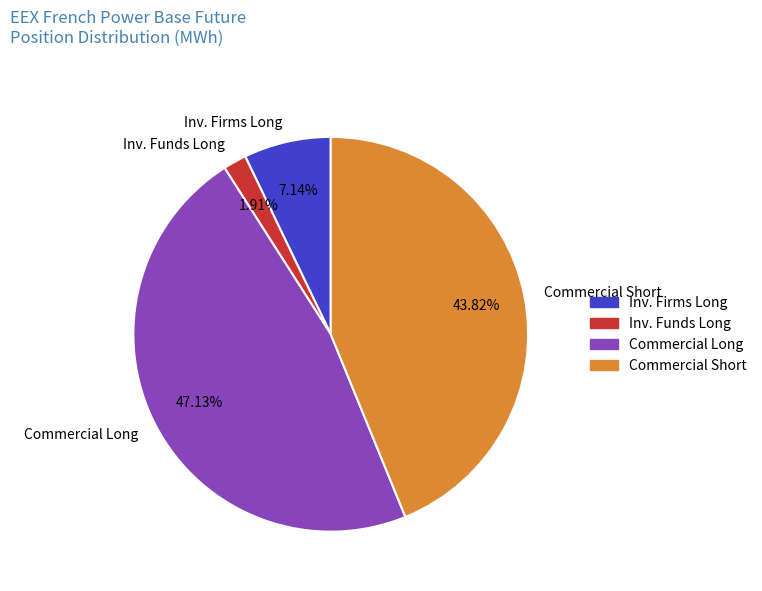

Which category has the smallest portion of the pie?

Inv. Funds Long